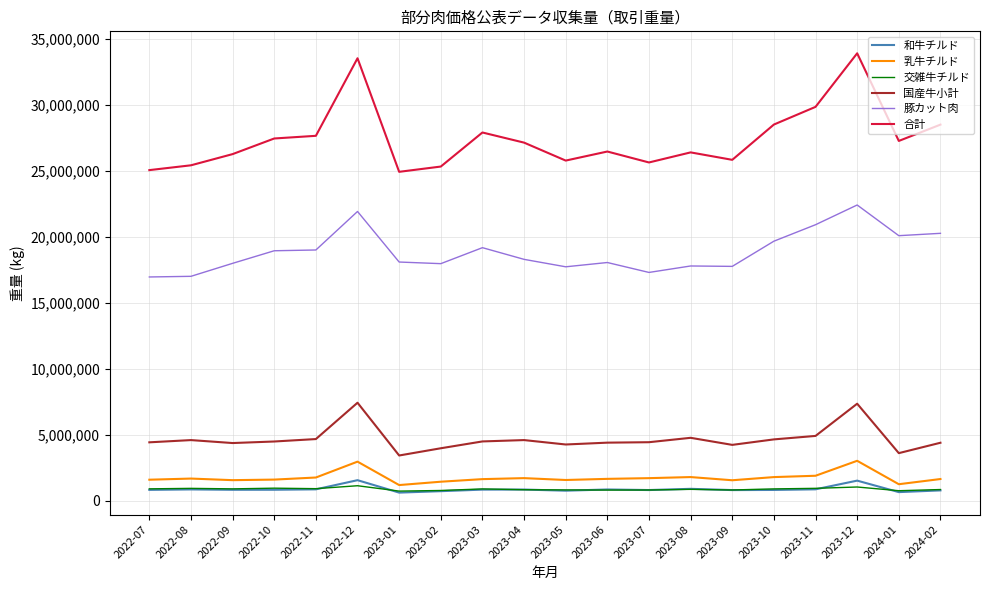

What are all the series names shown in the legend?

和牛チルド, 乳牛チルド, 交雑牛チルド, 国産牛小計, 豚カット肉, 合計